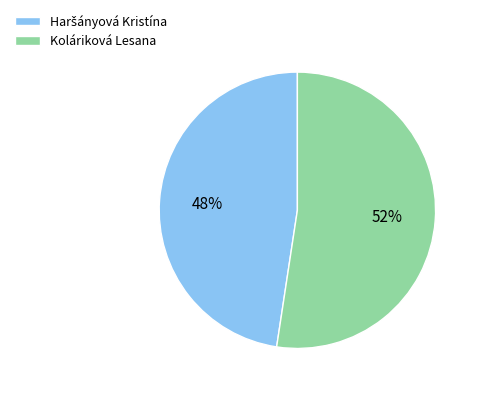

To the nearest percent, what portion does Koláriková Lesana represent?

52%